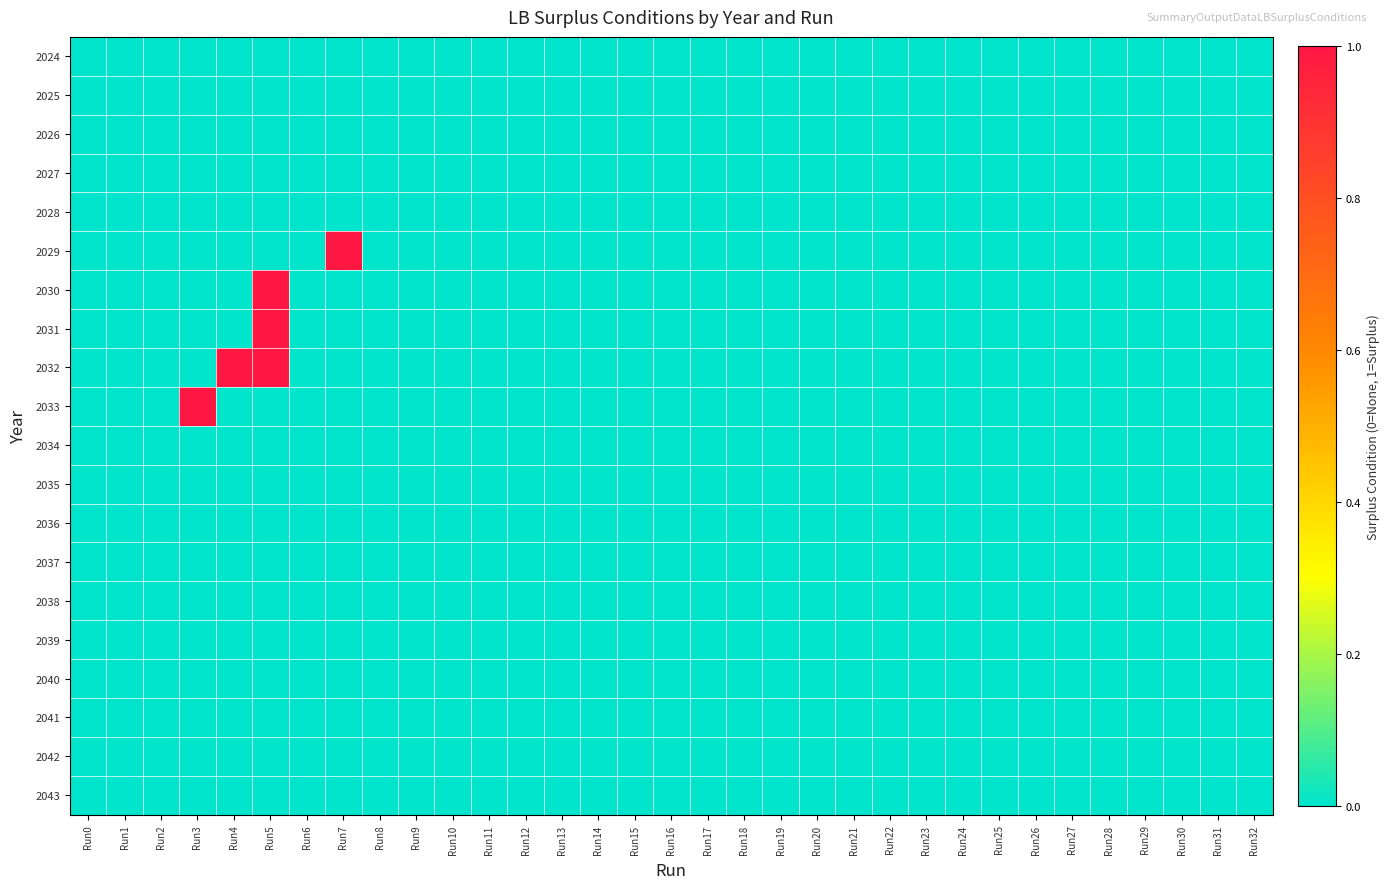

At which category is the sum across all series the highest?

Run5